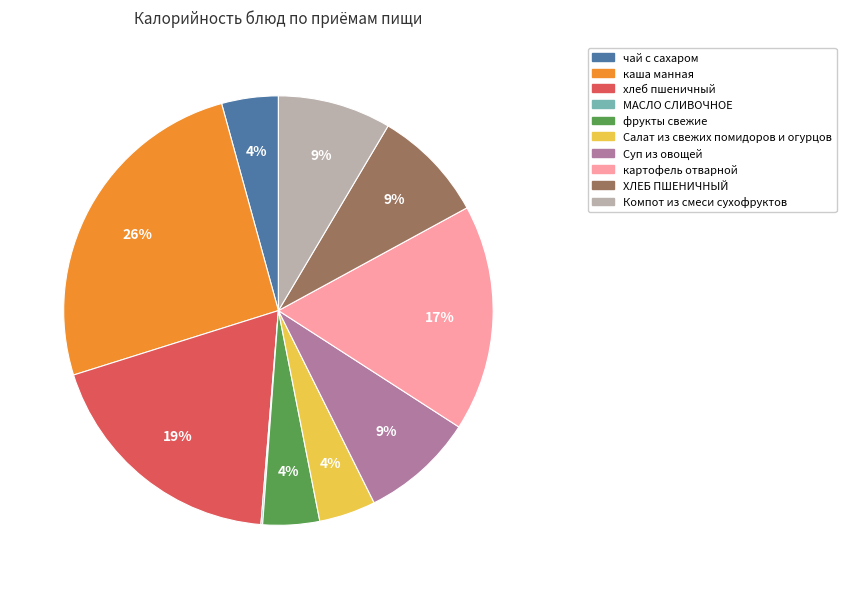

To the nearest percent, what is the combined percentage of каша манная and чай с сахаром?

30%